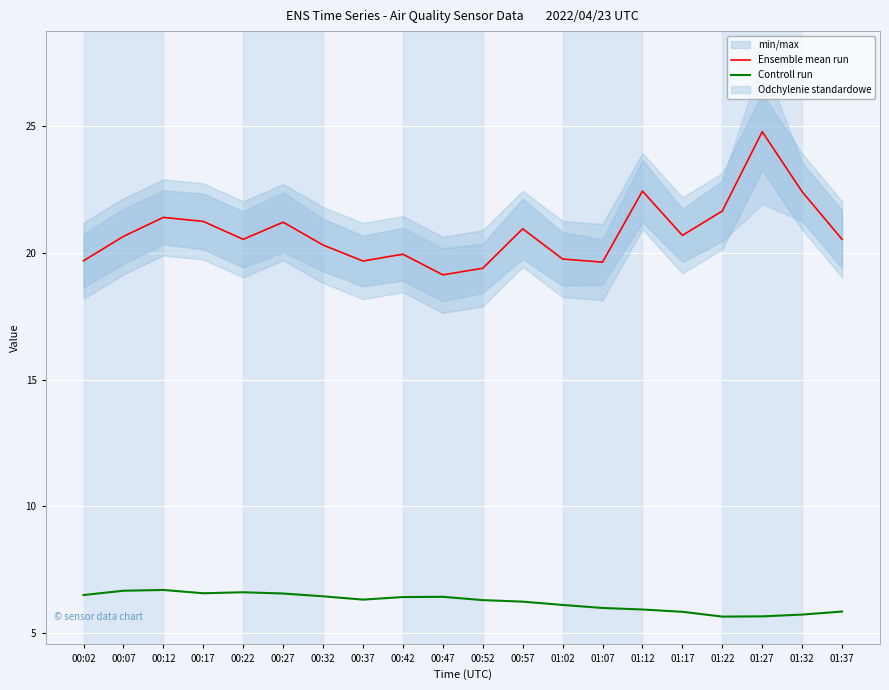

Reading right to left, transcribe all the data shown in this chart.

Ensemble mean run: 20.5	22.4	24.8	21.6	20.7	22.4	19.6	19.8	20.9	19.4	19.1	19.9	19.7	20.3	21.2	20.5	21.2	21.4	20.6	19.7
Controll run: 5.9	5.7	5.7	5.7	5.8	5.9	6.0	6.1	6.2	6.3	6.4	6.4	6.3	6.5	6.6	6.6	6.6	6.7	6.7	6.5